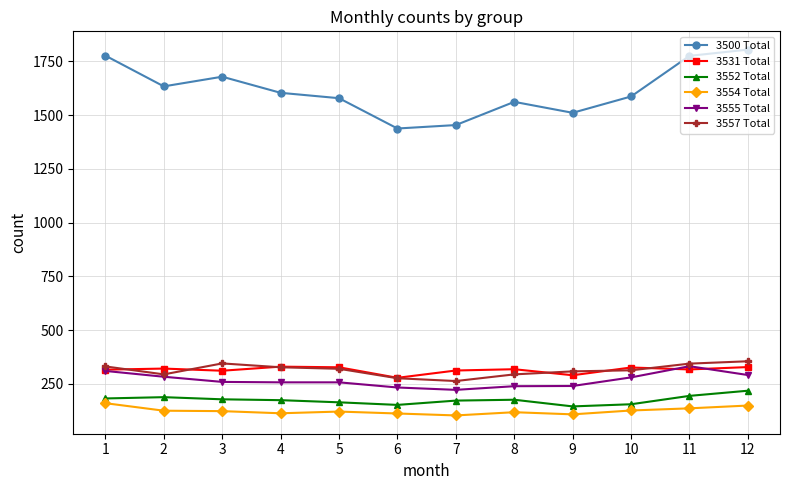

How many values in the 3531 Total series are below 318?

6